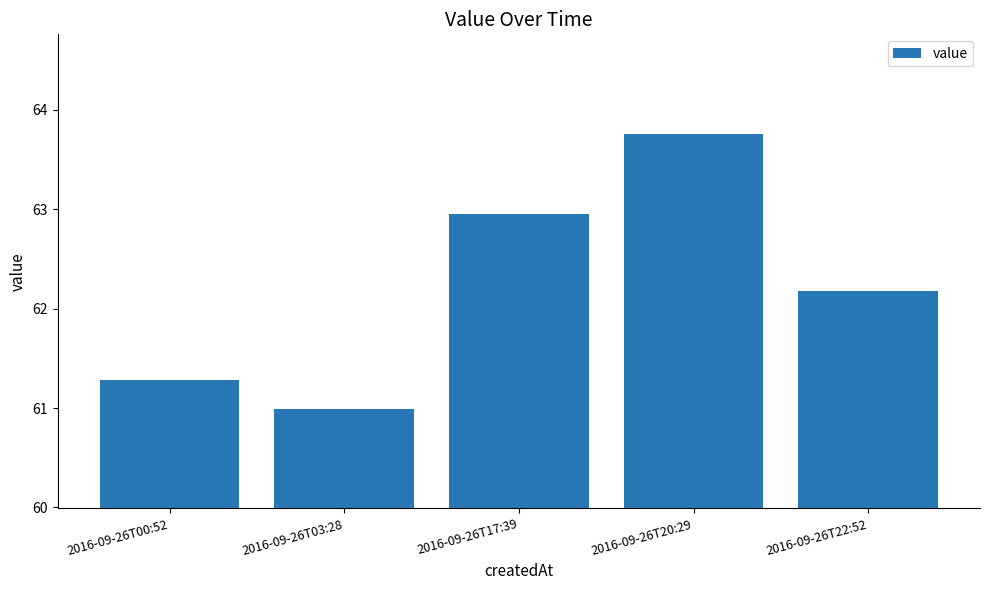

Is it true that the value at 2016-09-26T00:52 is 61.3?

True